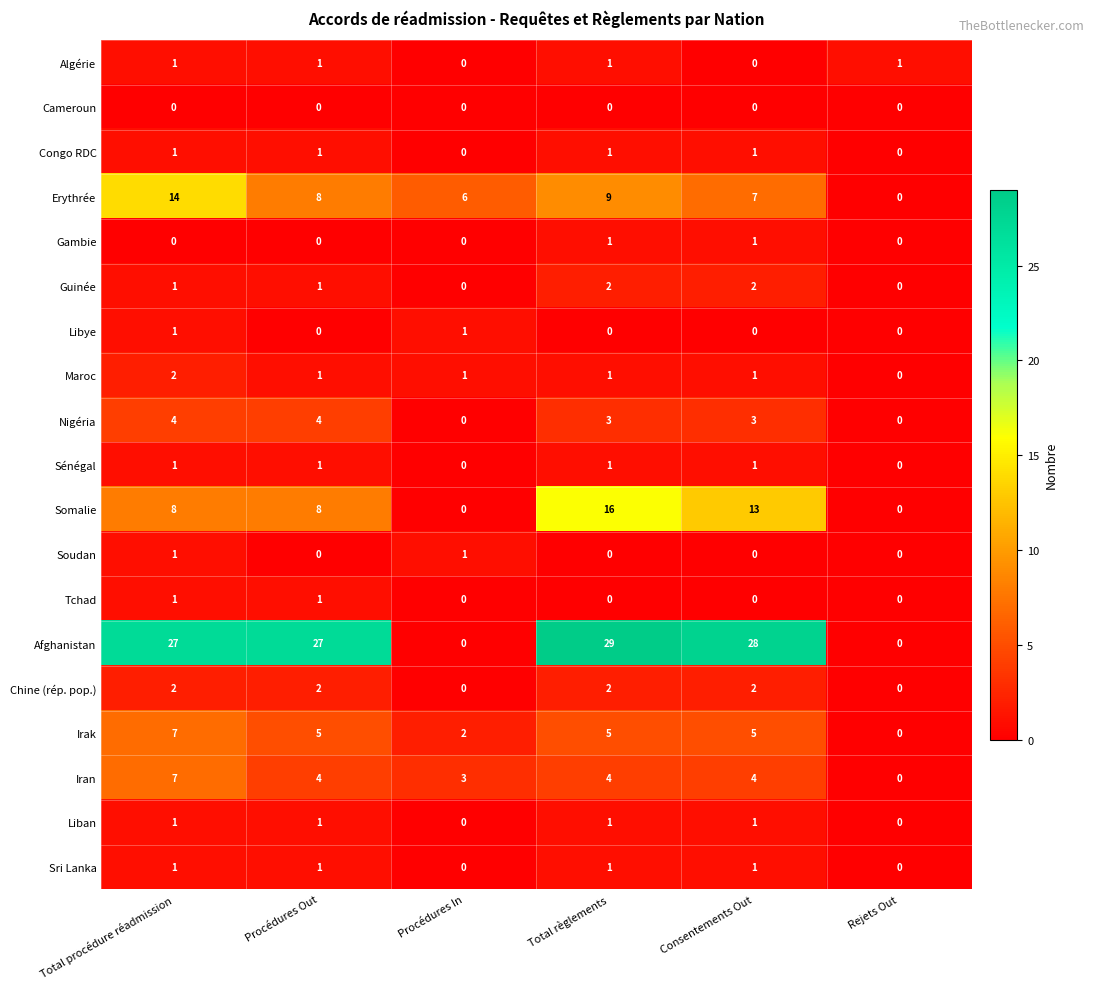

What is the total value across all series at Procédures In?

14